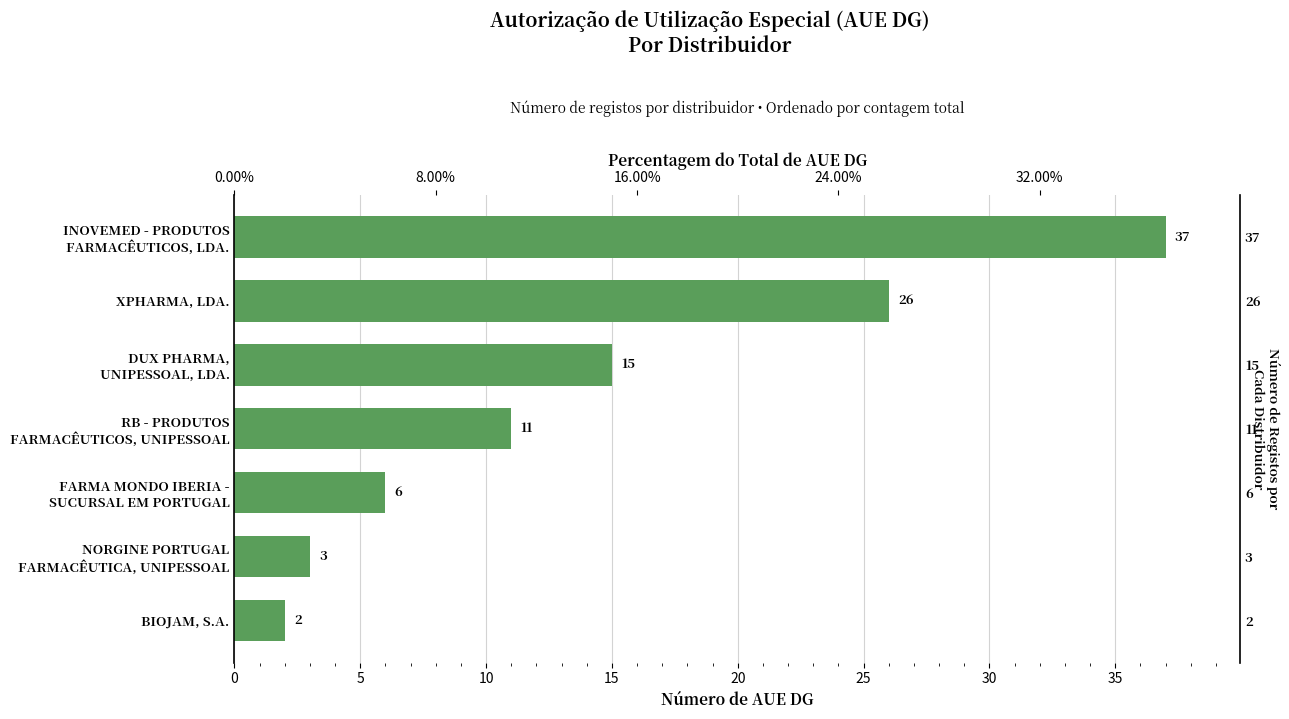

How many values exceed 11?

3